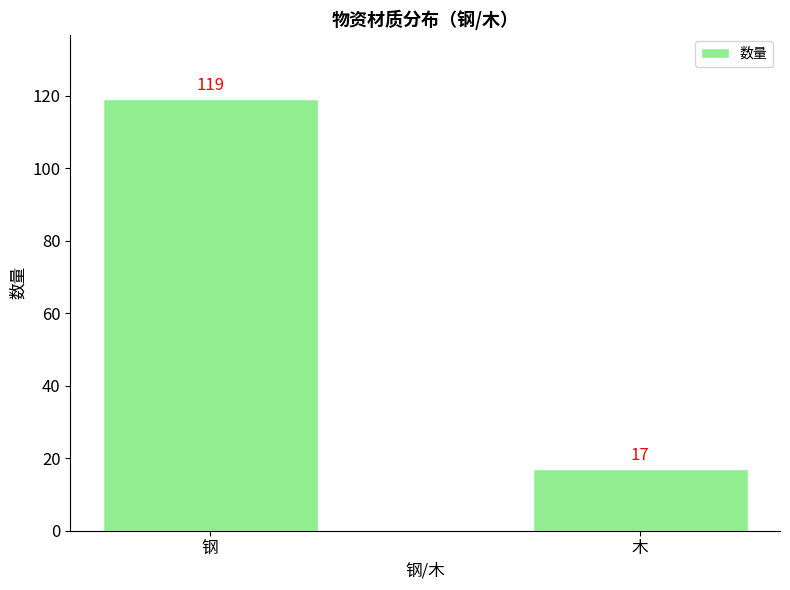

What is the difference between the maximum and minimum values?

102